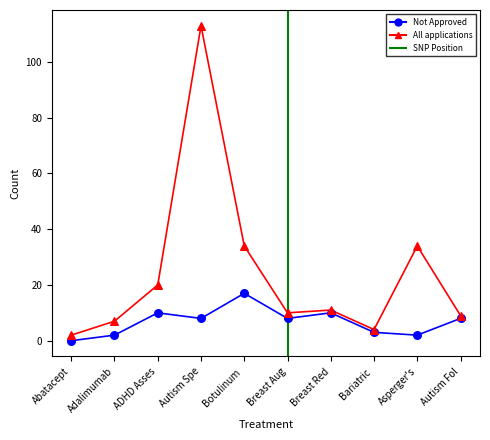

Which series has the widest spread of Y values?

All applications